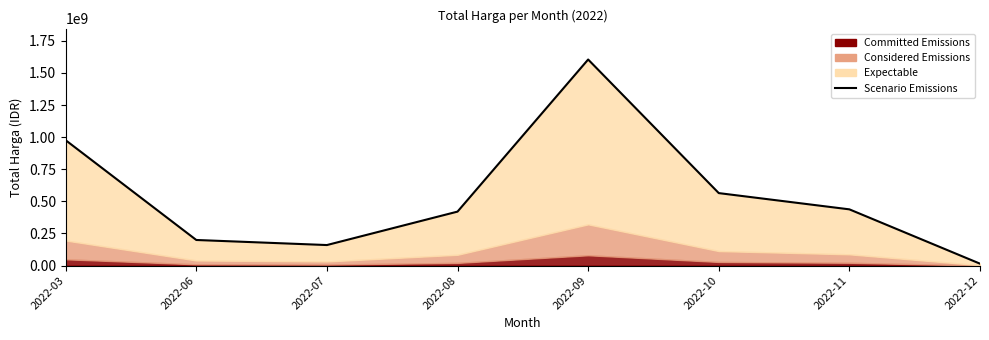

What value does the data have at 2022-11, to the nearest 50?

437660000